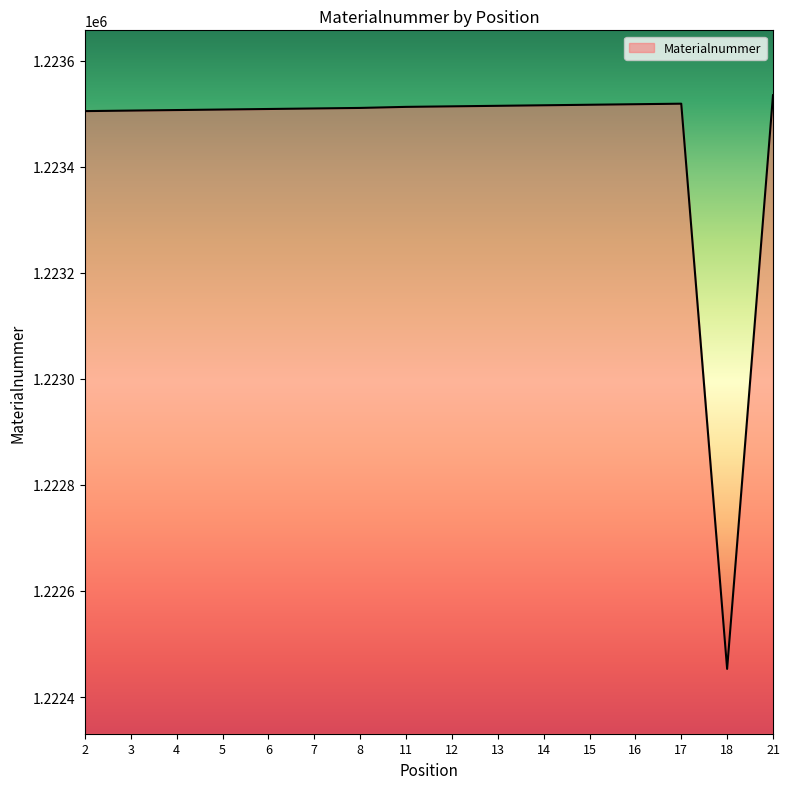

Between 18 and 13, which is larger?

13